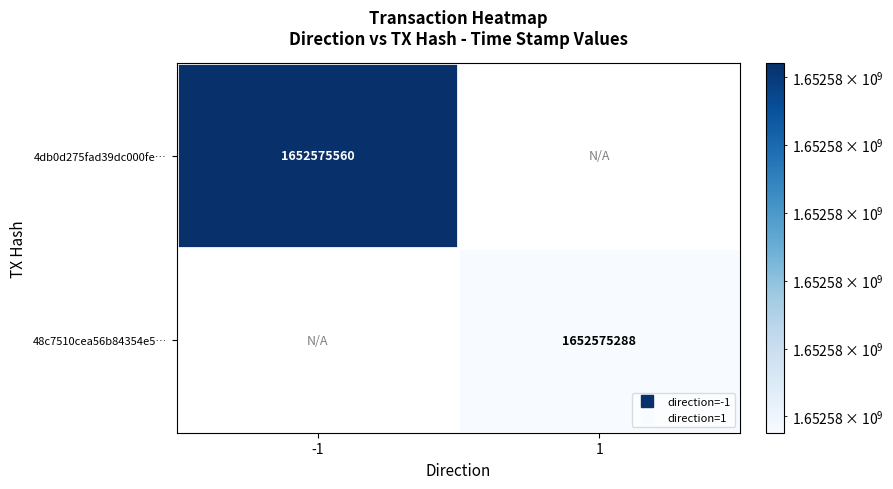

Reading left to right, what are all the values shown in this chart?

4db0d275fad39dc000feef27393ca840fdd1f08: -1	1652575560
48c7510cea56b84354e5aeadc8aeb5337be3e12: 1	1652575288